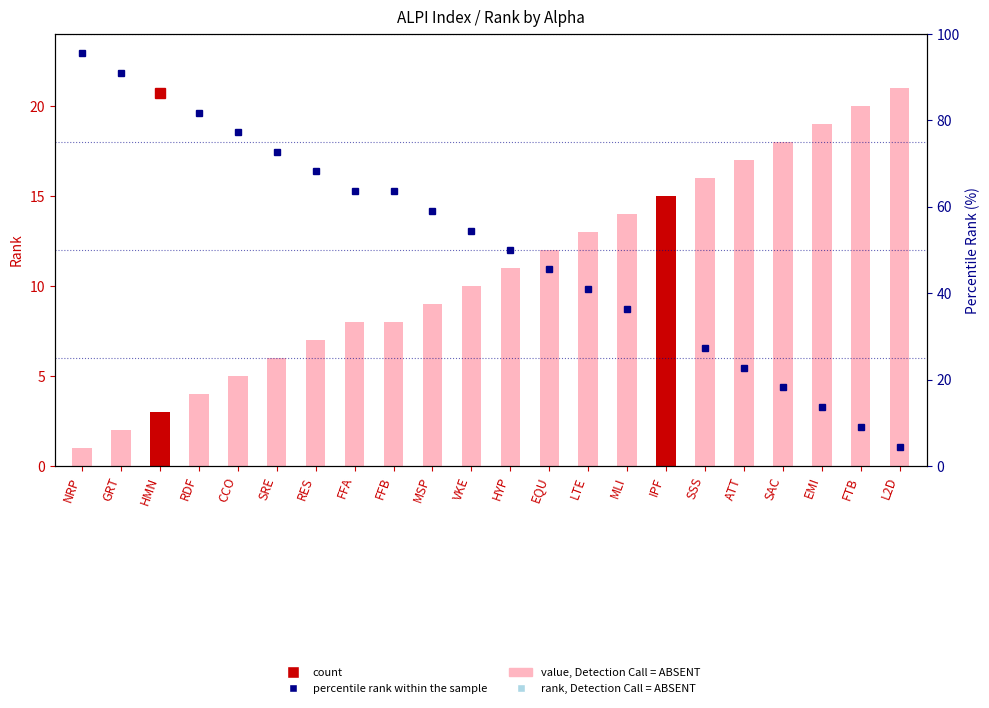

What is the label of the 2nd bar from the left?

GRT